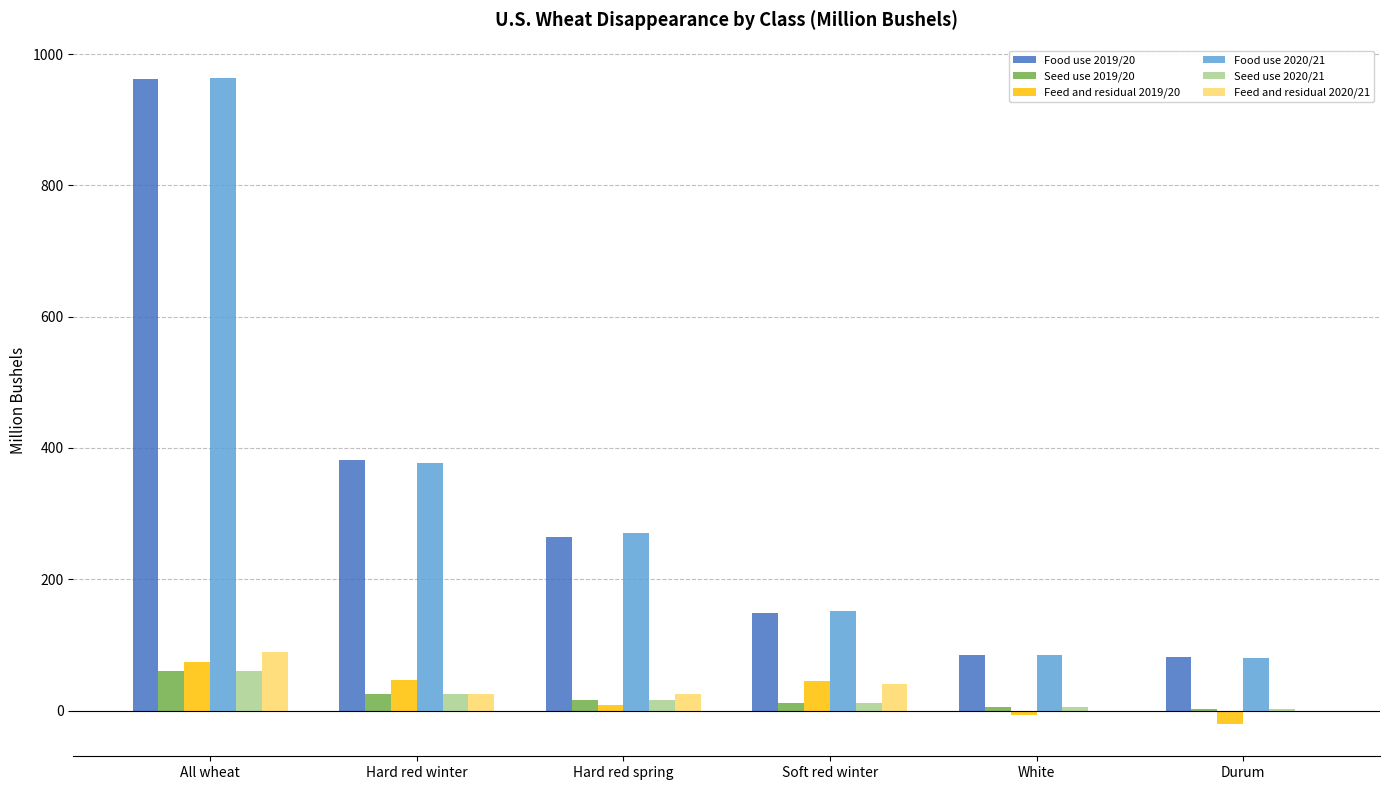

What is the sum of all Food use 2019/20 values?

1924.0